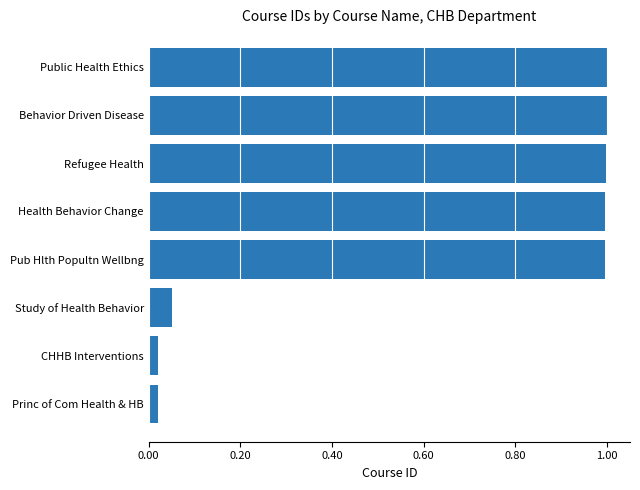

Read the value at Public Health Ethics.

1.0